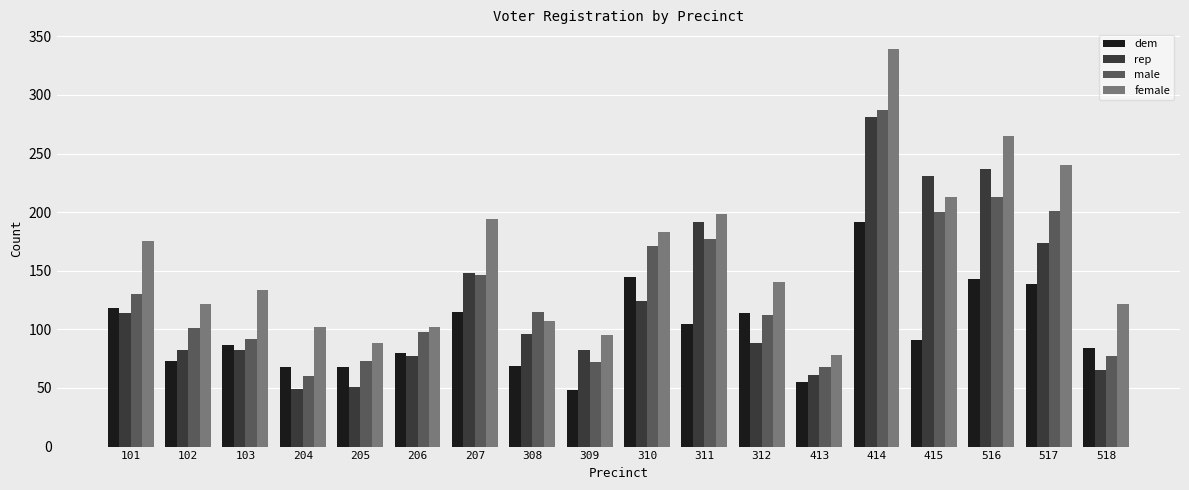

What is the value of the rep bar at the 14th from the left?

281